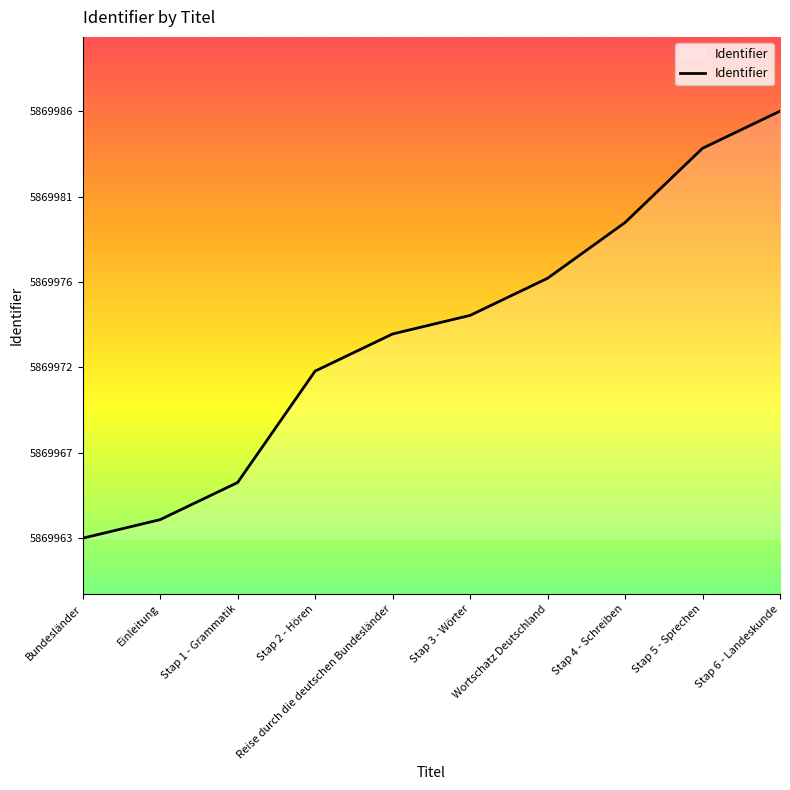

Reading left to right, what are all the values shown in this chart?

5869963	5869964	5869966	5869972	5869974	5869975	5869977	5869980	5869984	5869986